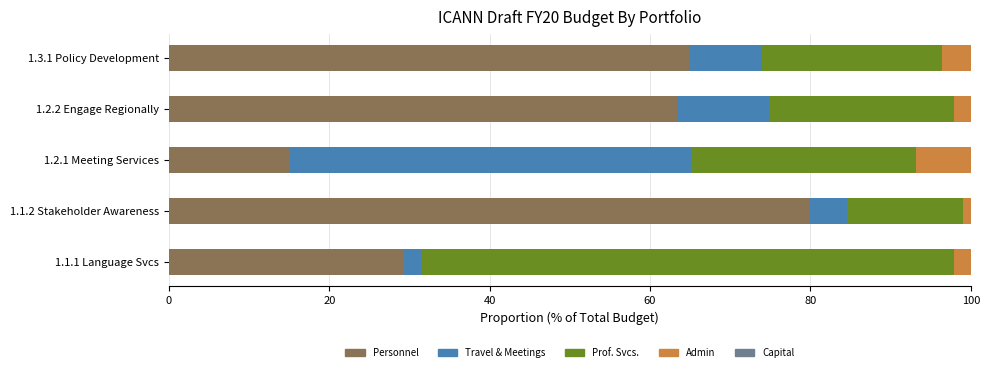

At which label does Personnel reach its minimum?

1.2.1 Meeting Services